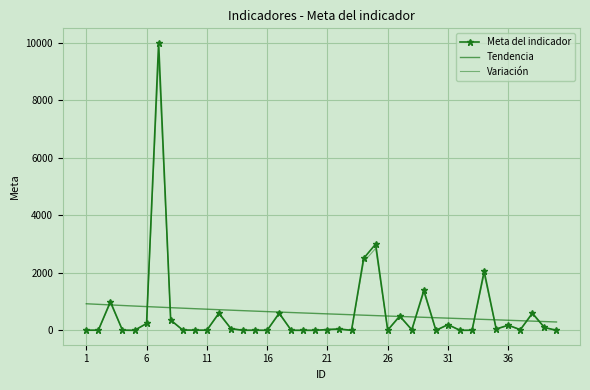

How many times do Meta del indicador and Tendencia cross each other?

14